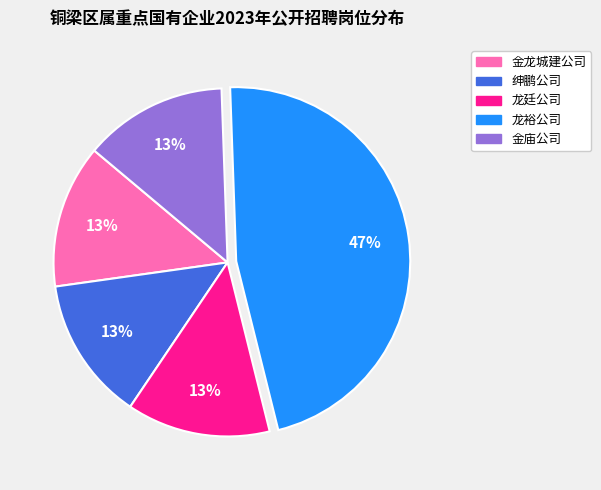

Which has a higher value, 龙裕公司 or 金龙城建公司?

龙裕公司